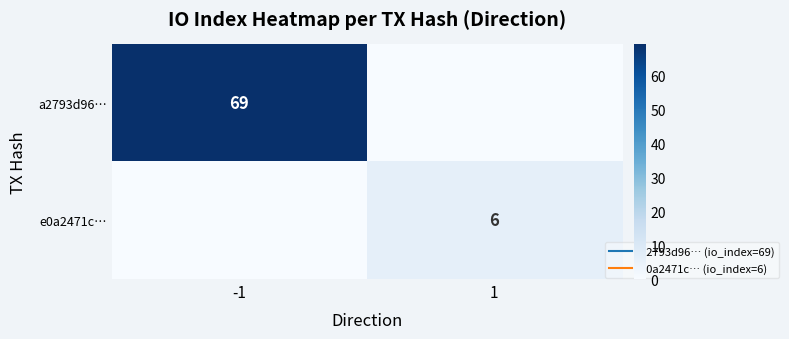

The value of a2793d96… at 1 is 0. True or false?

True